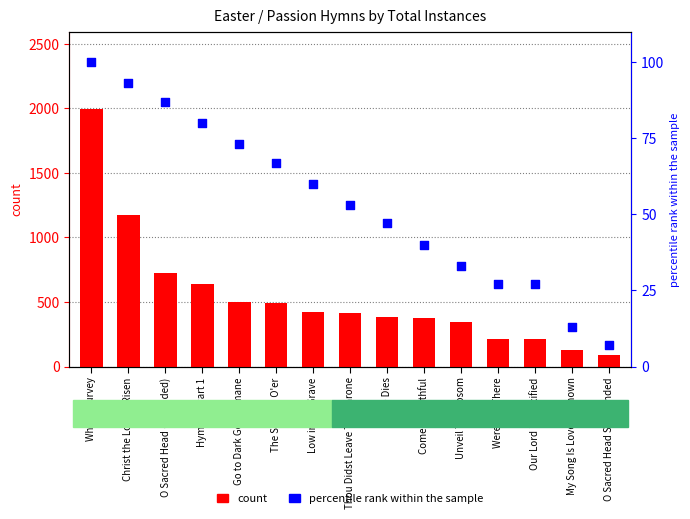

What are all the series names shown in the legend?

count, percentile rank within the sample